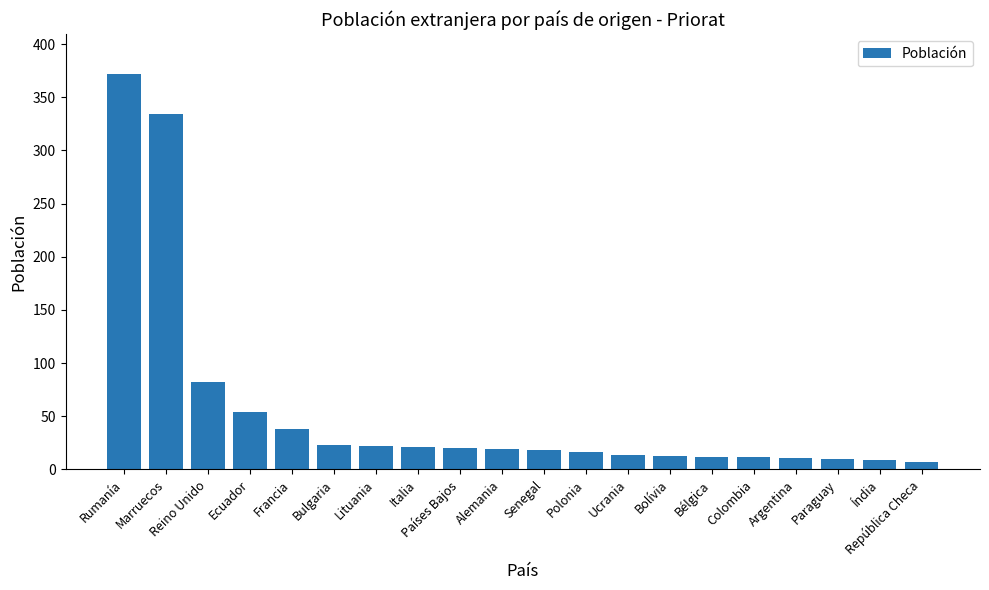

How many categories are shown in the chart?

20